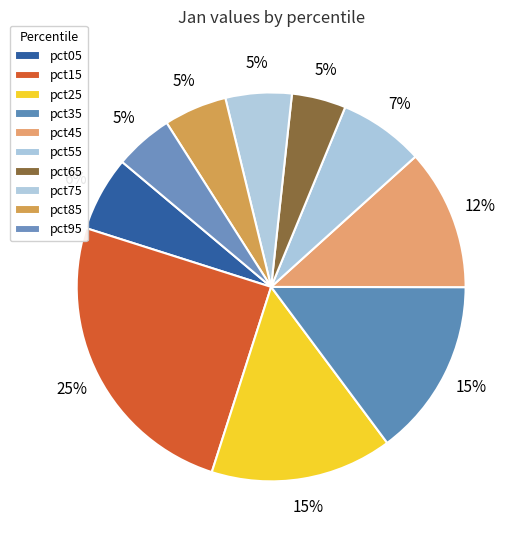

How many segments does this pie chart have?

10